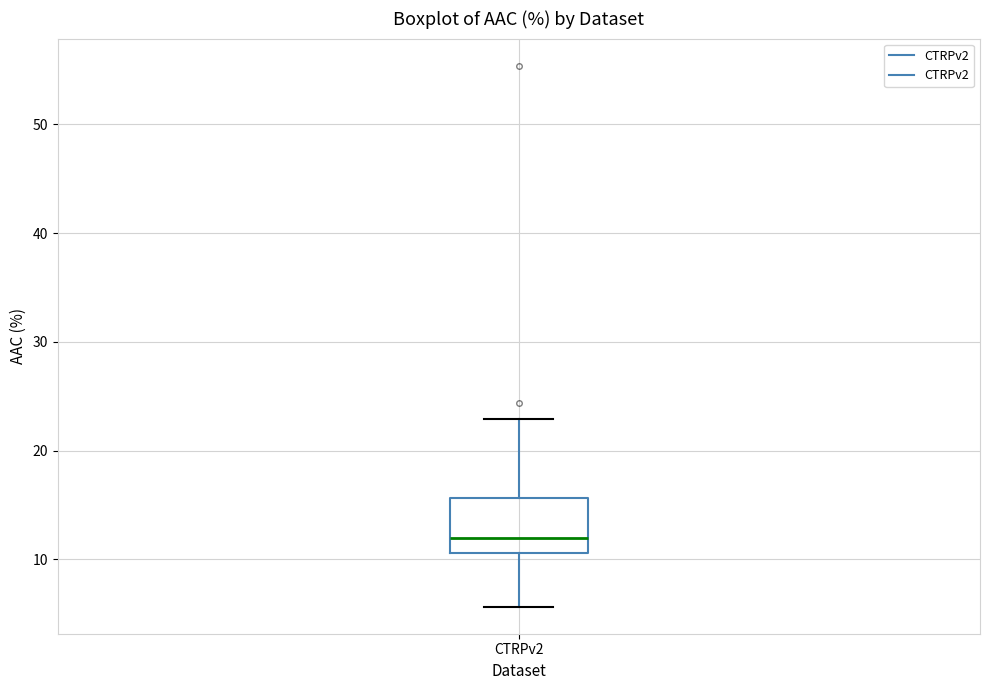

Read this box plot against the y-axis: the position of the median line, the range covered by the box, and the ends of both whiskers. The values are not printed on the chart, so give them approximately, as read against the axis.

median 12, box 11 to 16, whiskers 6 to 23